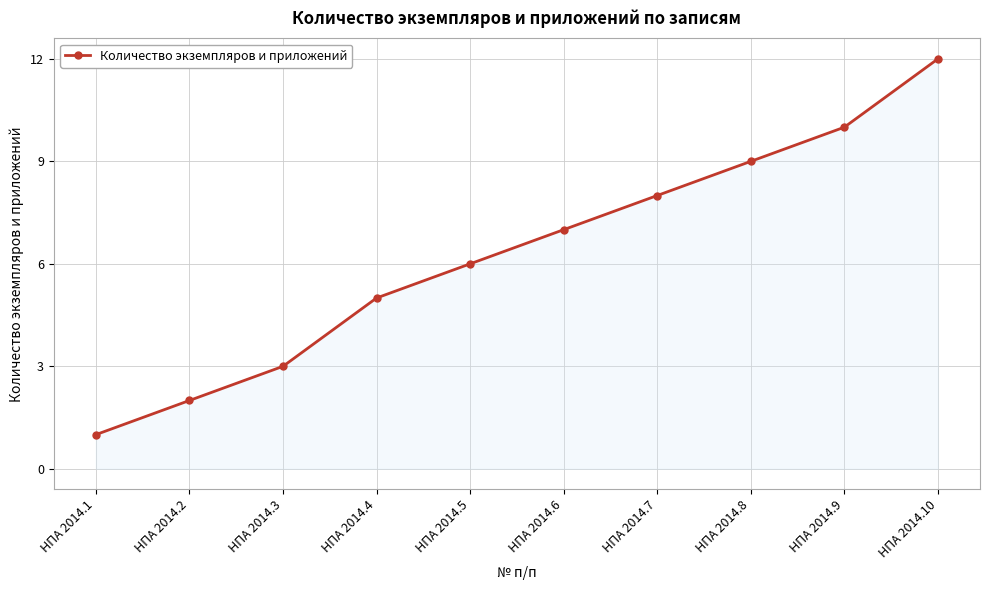

What is the difference between the maximum and minimum values?

11